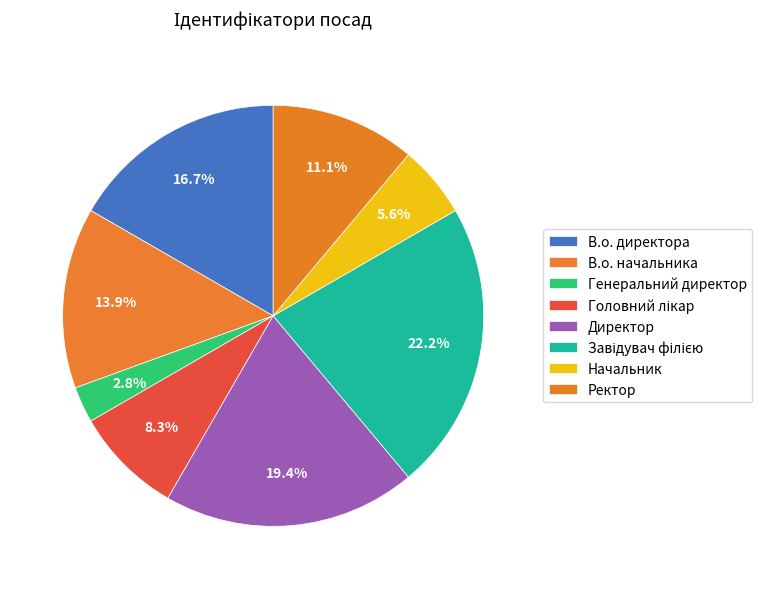

Is Начальник the majority of the pie?

No